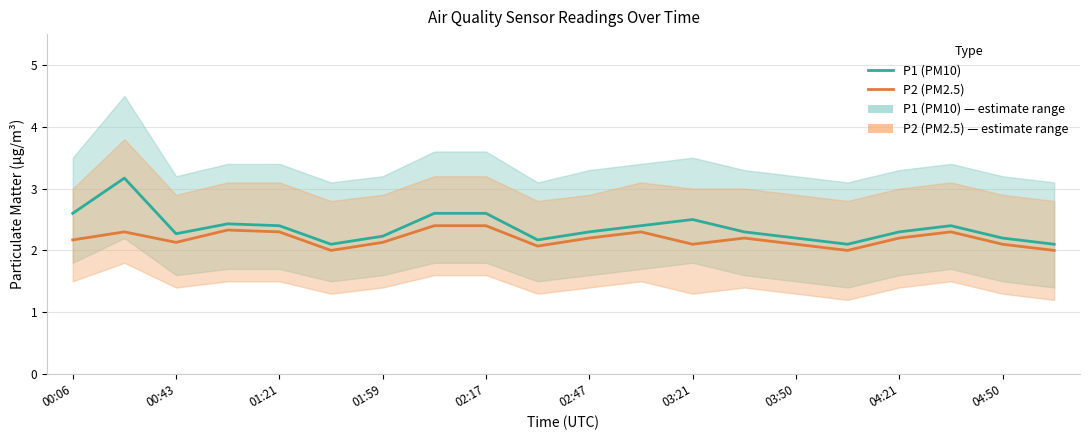

Is it true that P2 (PM2.5) equals 0.6 at 04:21?

False